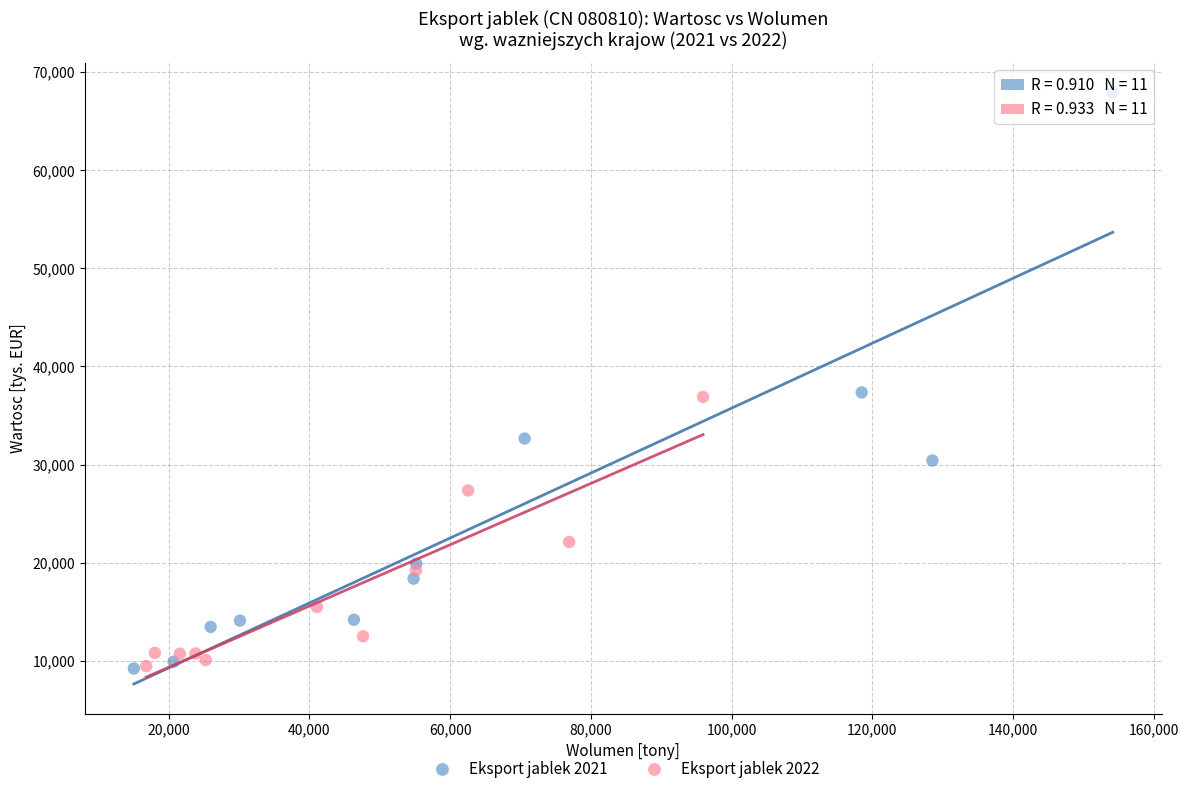

What are all the series names shown in the legend?

Eksport jablek 2021, Eksport jablek 2022